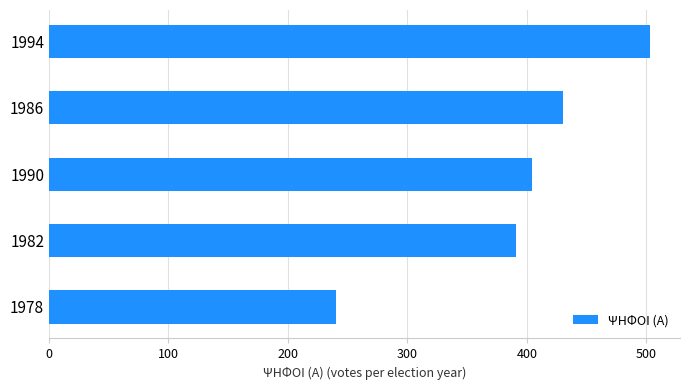

Is it true that the value at 1994 is 793?

False